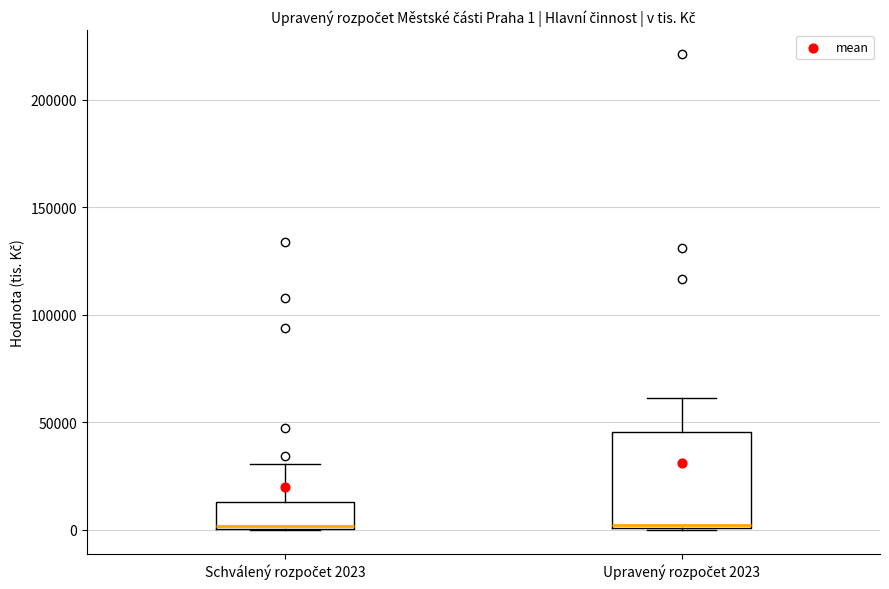

Which box is the tallest, from its lower edge to its upper edge?

Upravený rozpočet 2023